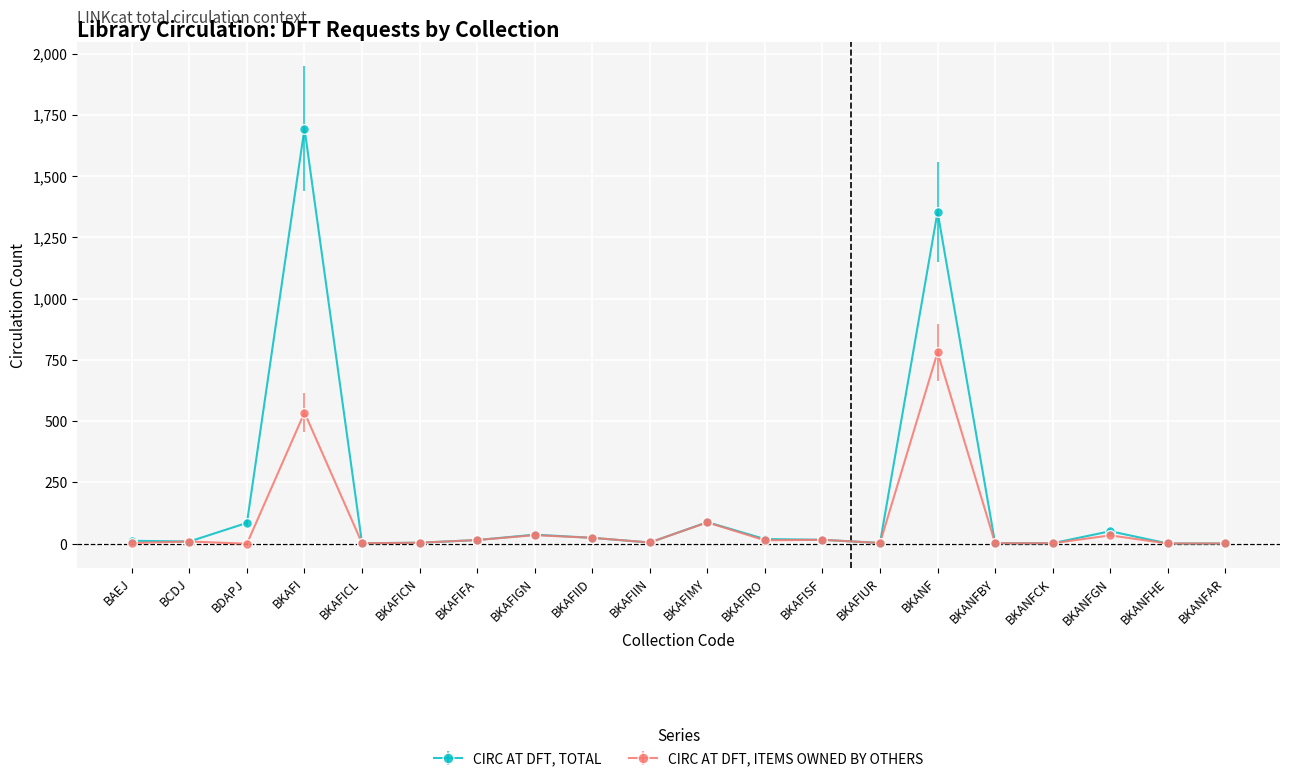

The CIRC AT DFT, ITEMS OWNED BY OTHERS series shows 939 at BKAFI. True or false?

False